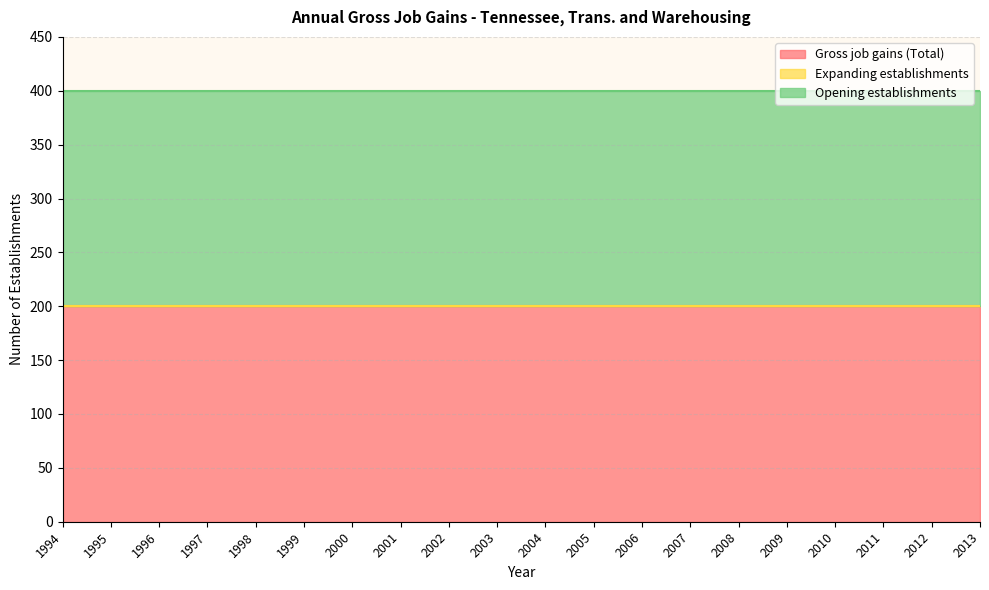

True or false: Opening establishments has a value of 55 at 2009.

False